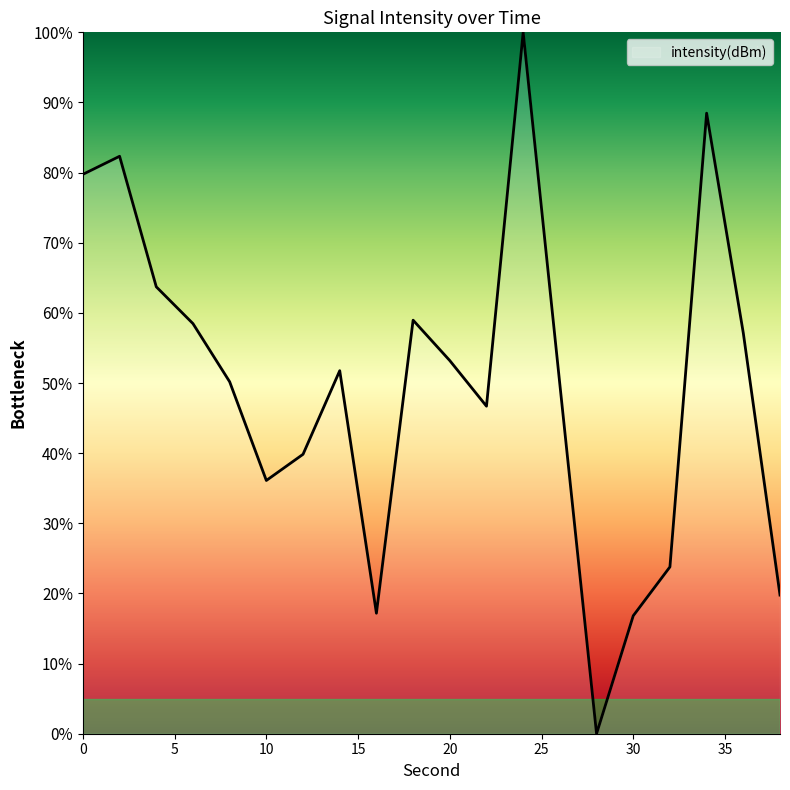

What is the difference between the maximum and minimum values?

100.0